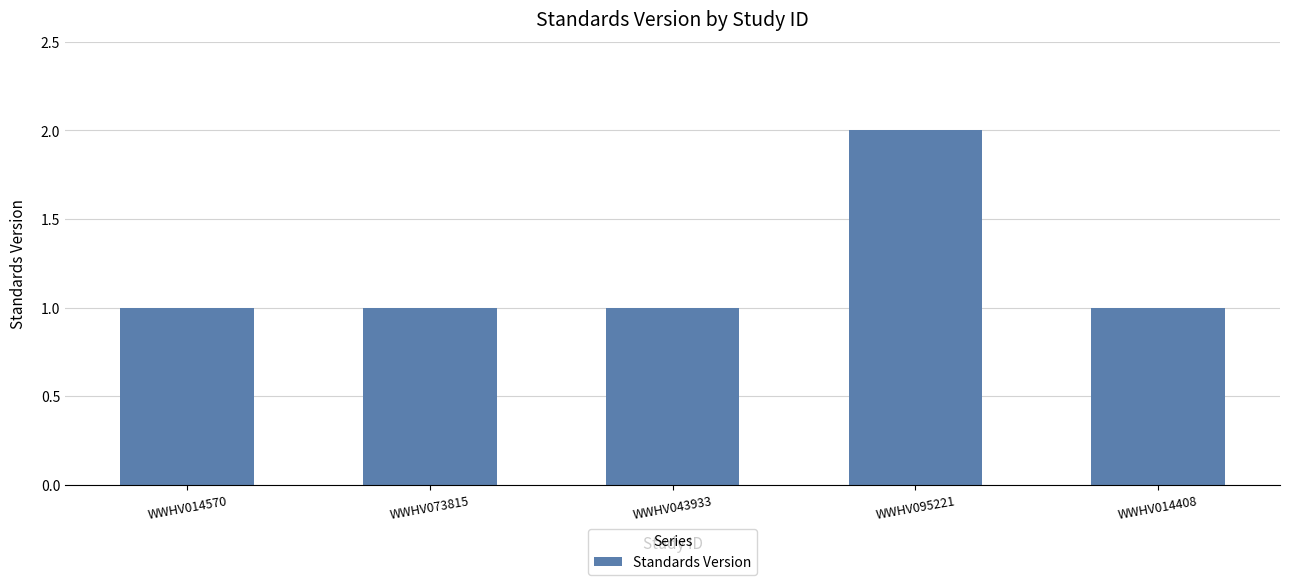

The chart shows a value of 1 at WWHV073815. True or false?

True